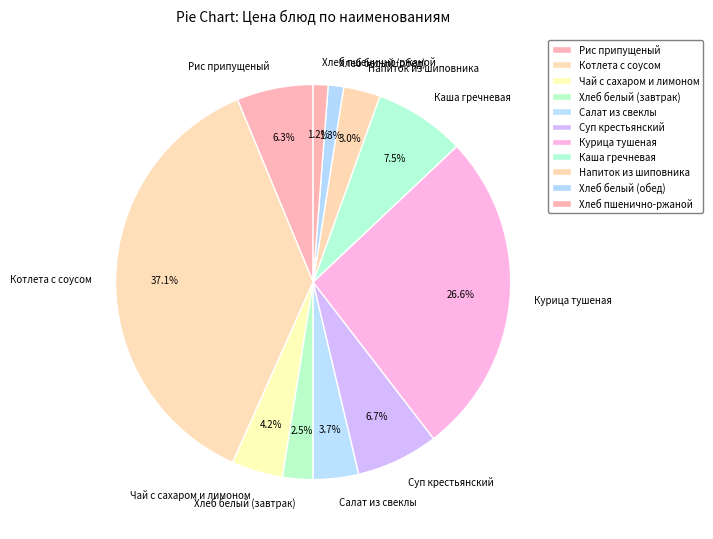

How many slices are in this pie chart?

11